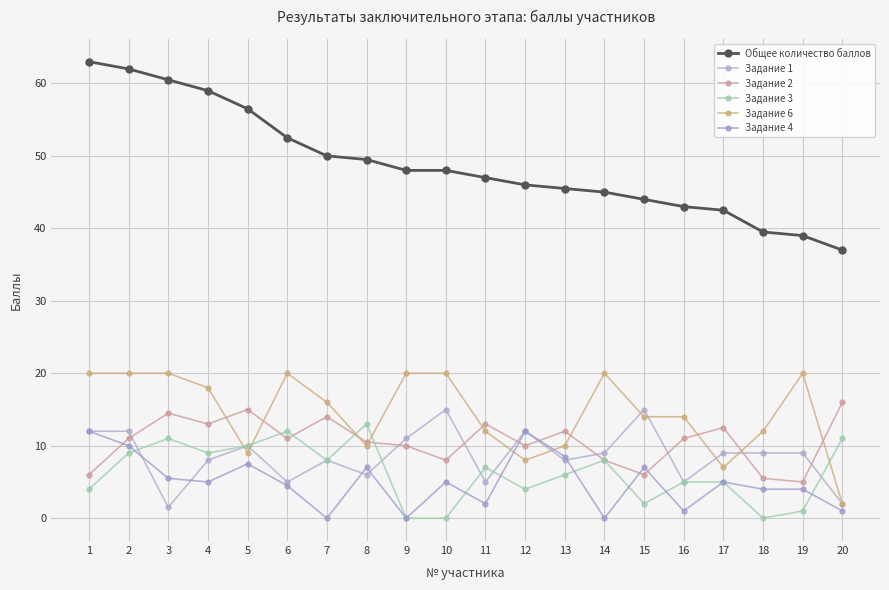

Does the chart display data point markers on the line(s)?

Yes